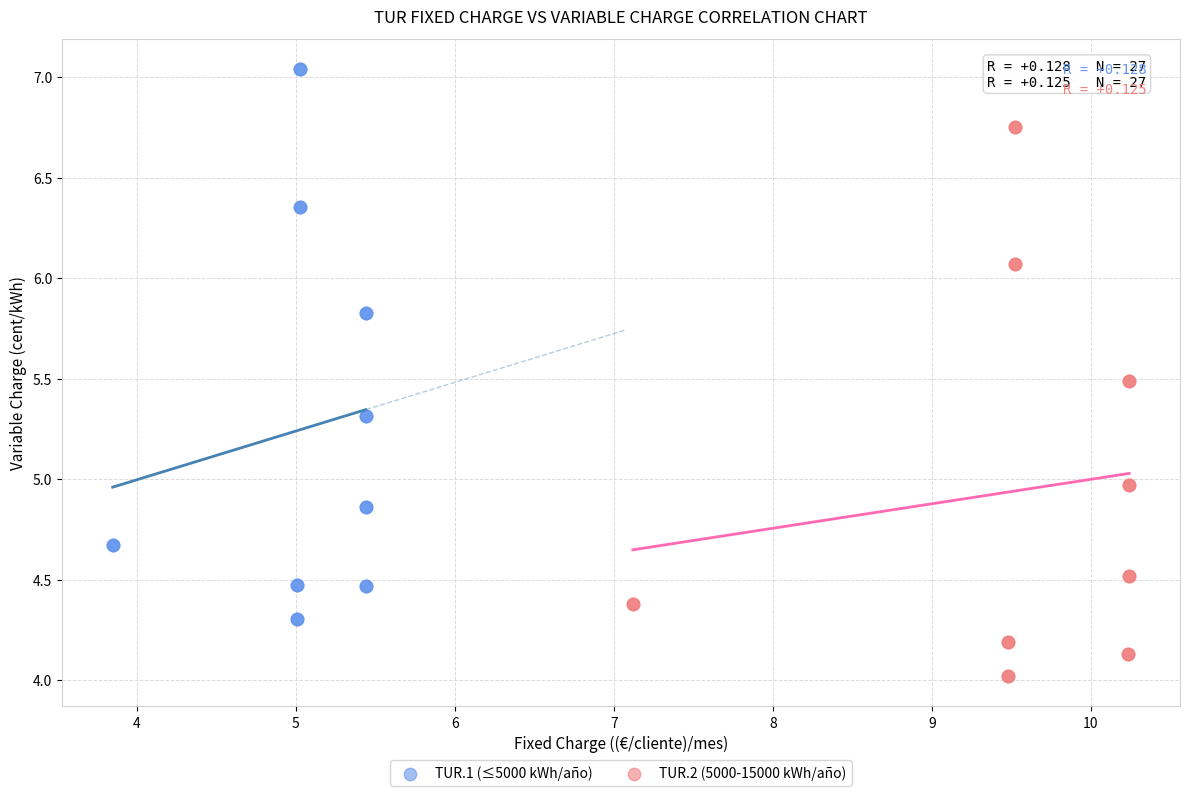

Which series reaches the minimum Y coordinate?

TUR.2 (5000-15000 kWh/año)